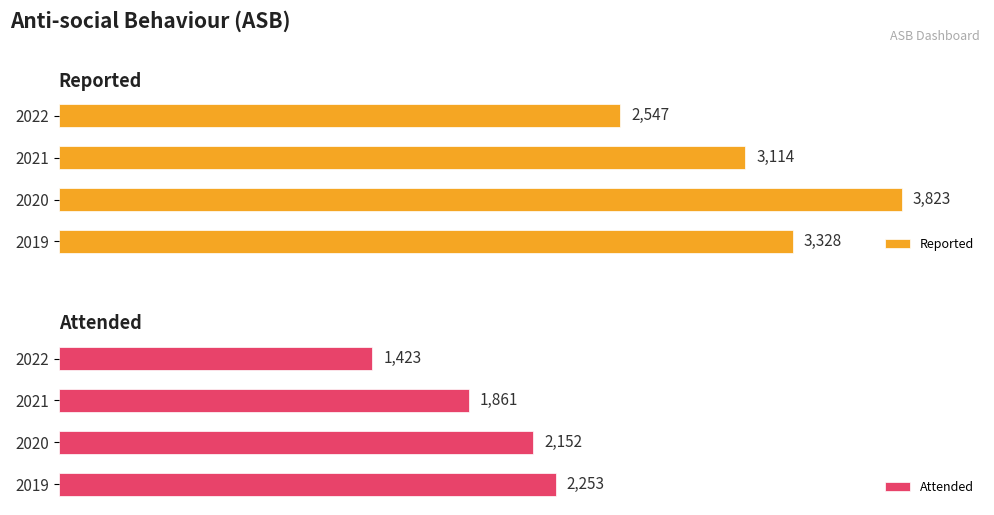

What is the value of the Reported bar at the 4th from the left?

2547